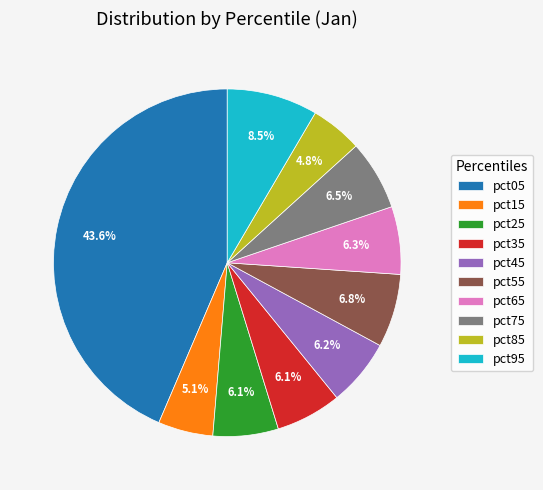

Which has a higher value, pct25 or pct15?

pct25